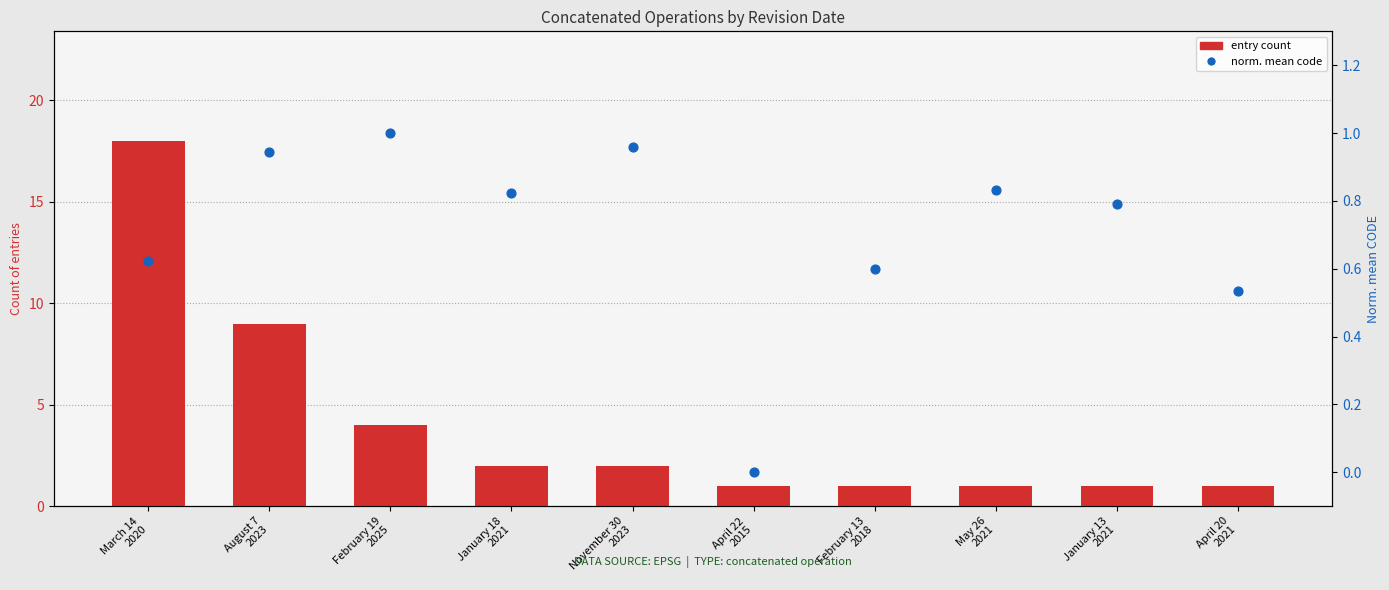

Which series has the largest Y range (max minus min)?

entry count